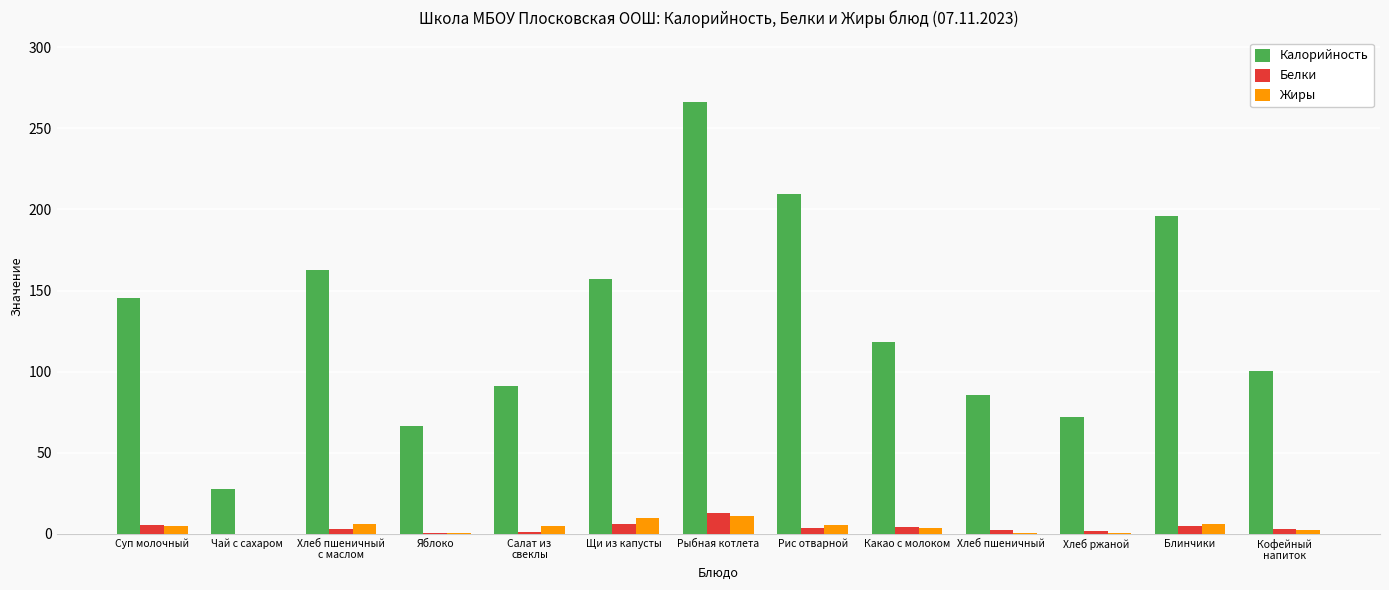

How many groups of bars are there?

13